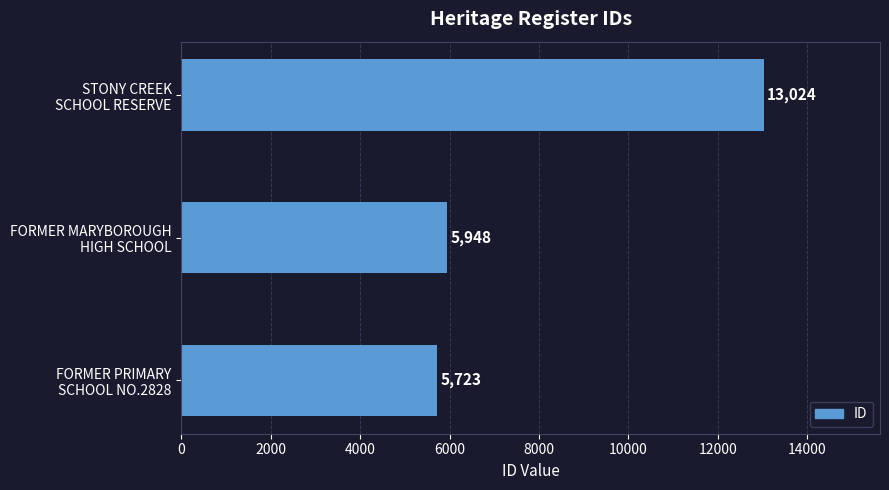

What is the difference between the maximum and minimum values?

7301